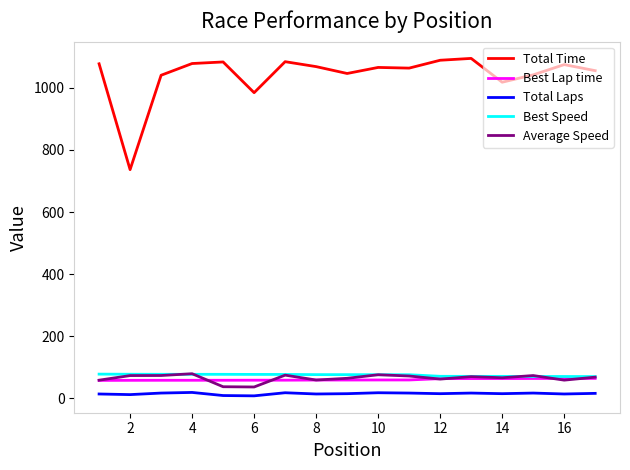

Which series has the widest spread of values?

Total Time